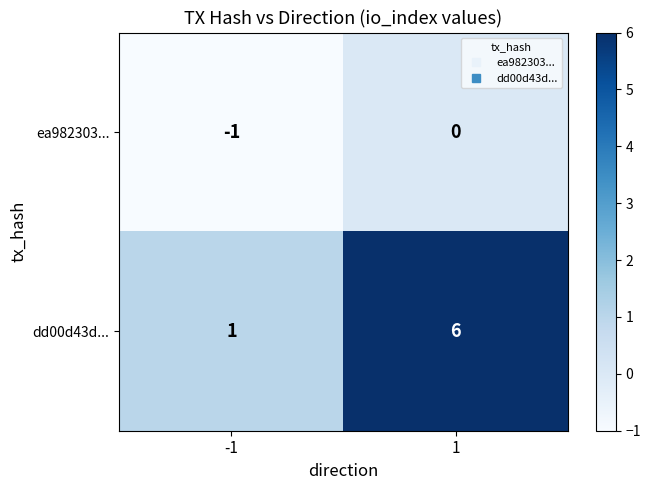

Rank the series by their average value, from highest to lowest.

dd00d43d..., ea982303...